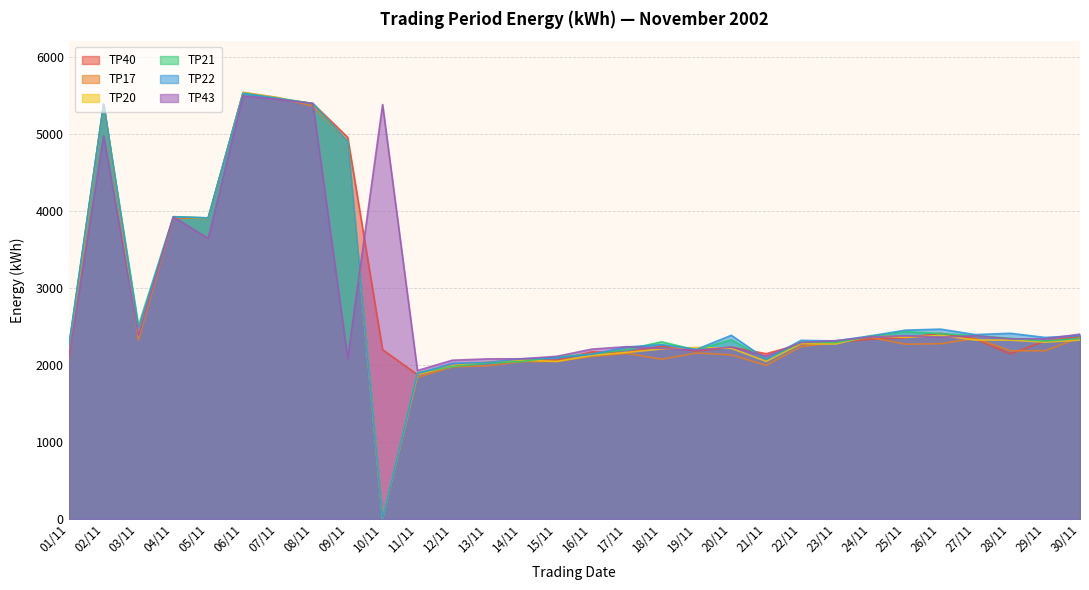

Which category has the highest value in the TP21 series?

06/11